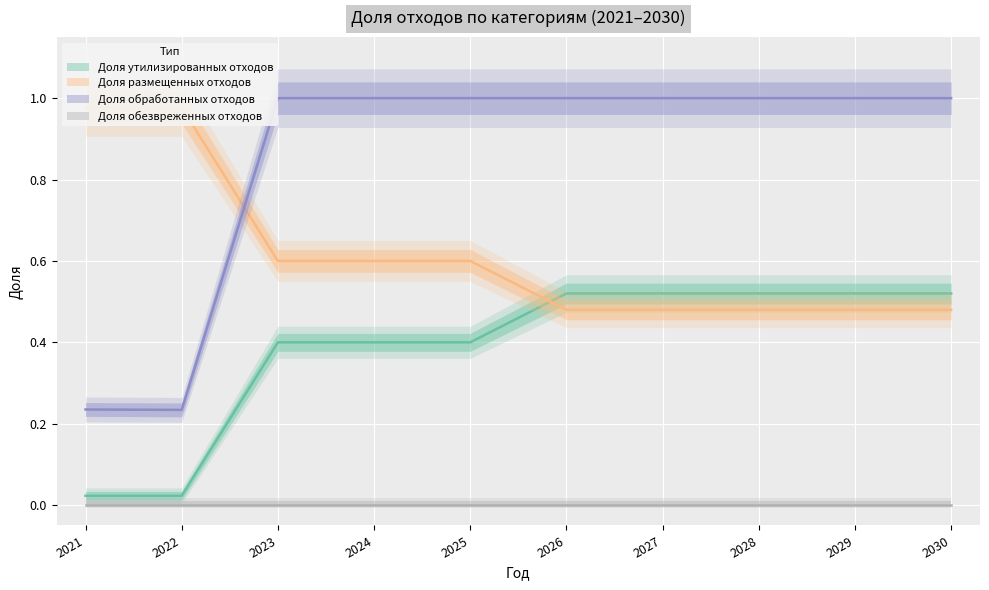

At which label is Доля утилизированных отходов closest to 0?

2021